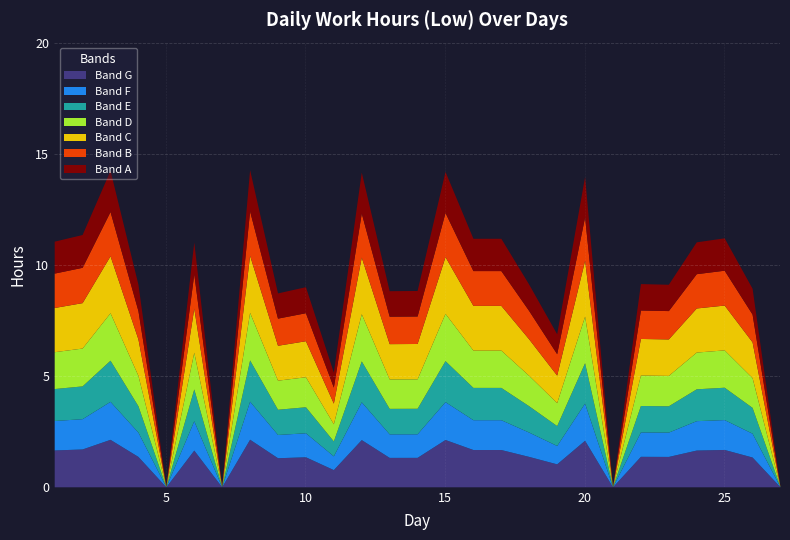

How many data points does each series have?

27